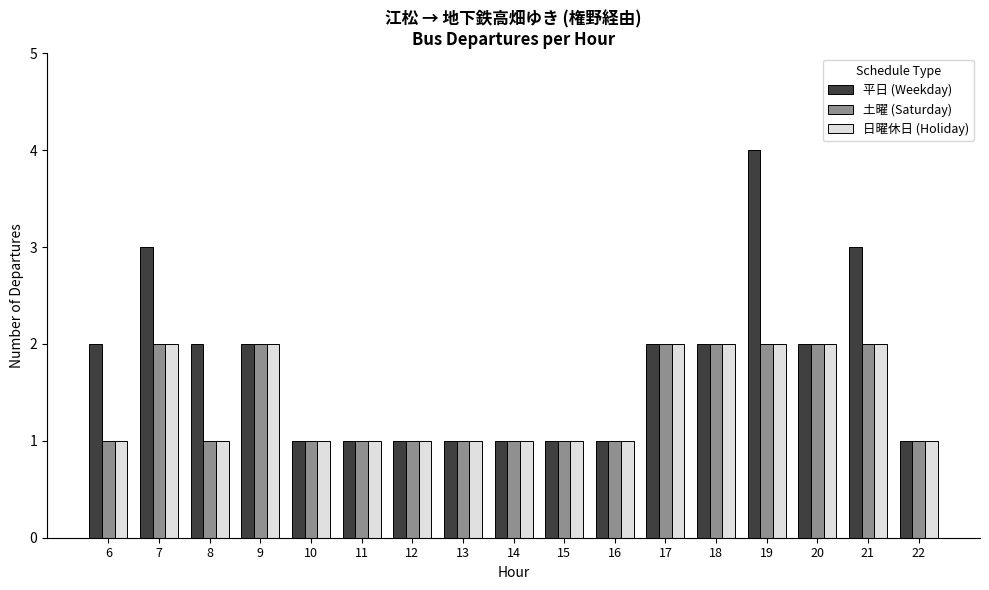

Are the bars horizontal?

No